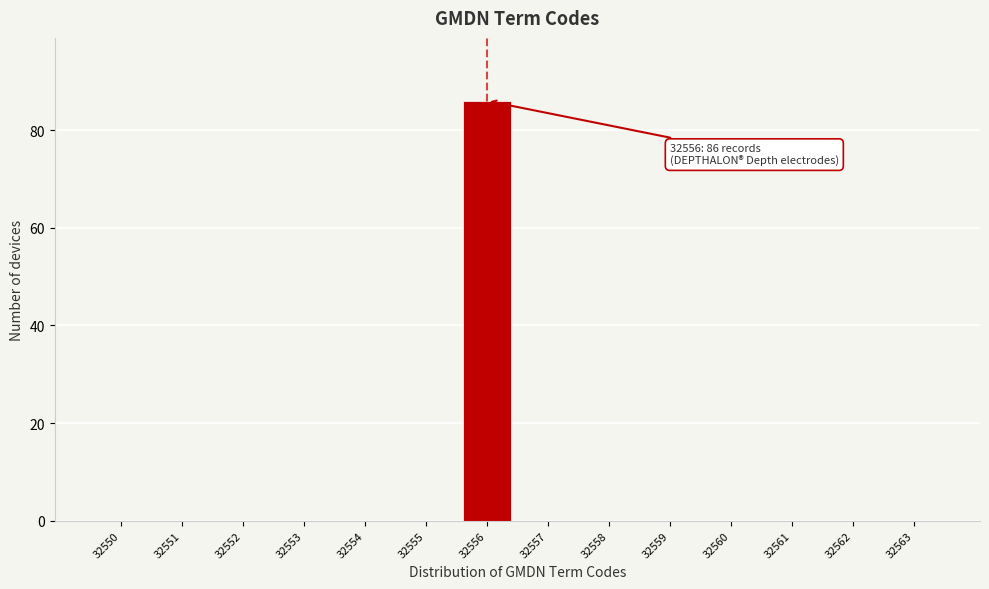

Reading left to right, extract all data points from this chart.

32550=0	32551=0	32552=0	32553=0	32554=0	32555=0	32556=86	32557=0	32558=0	32559=0	32560=0	32561=0	32562=0	32563=0